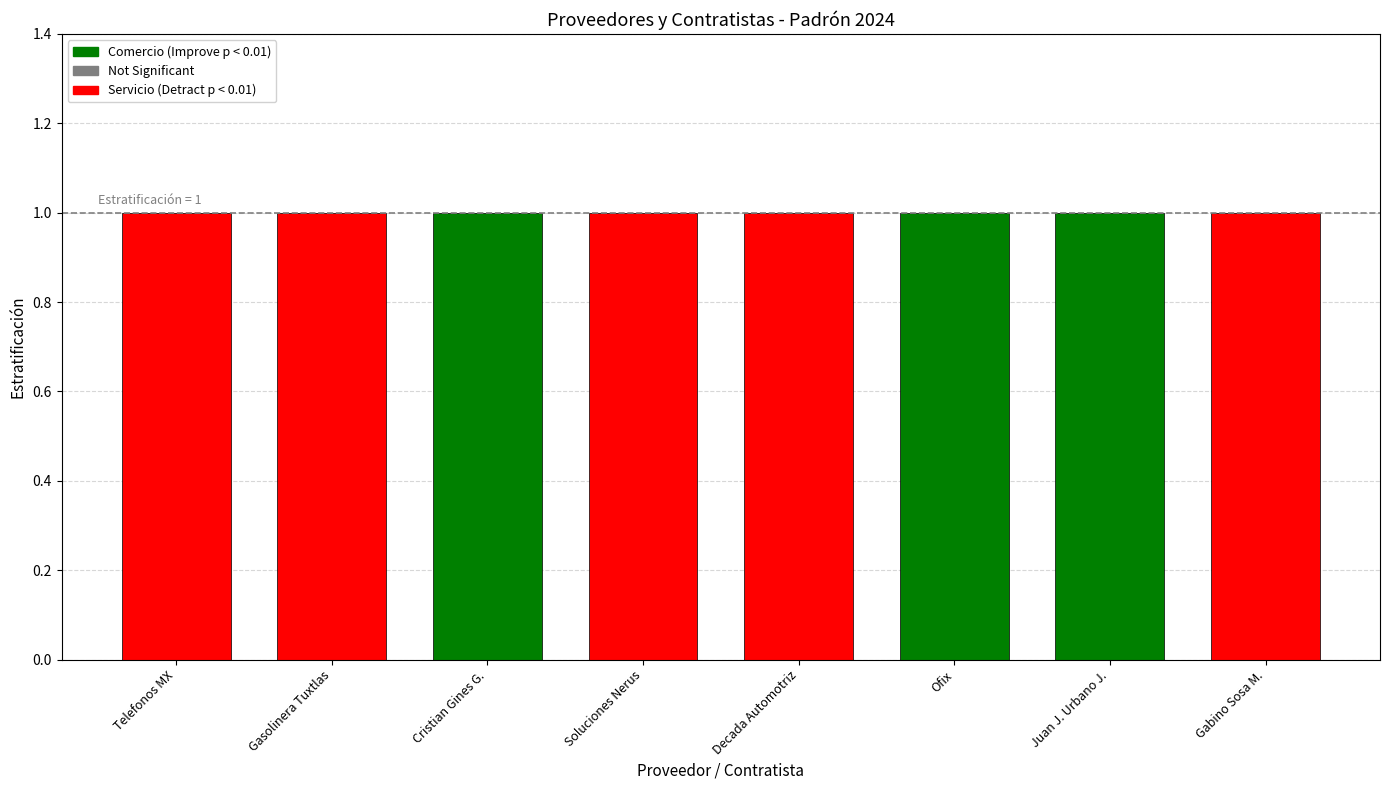

Which has a higher value, Gabino Geronimo Sosa Montesano or Cristian de Jesús Gines García?

Gabino Geronimo Sosa Montesano